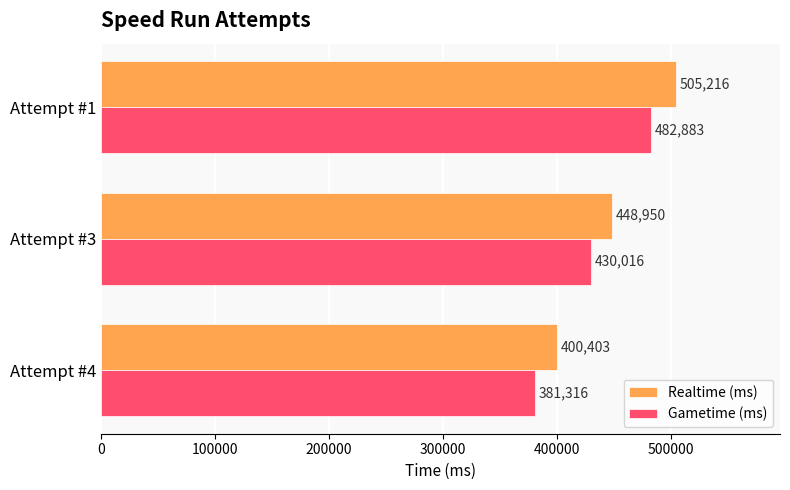

Count the Realtime (ms) values in the range 400403 to 505216.

3